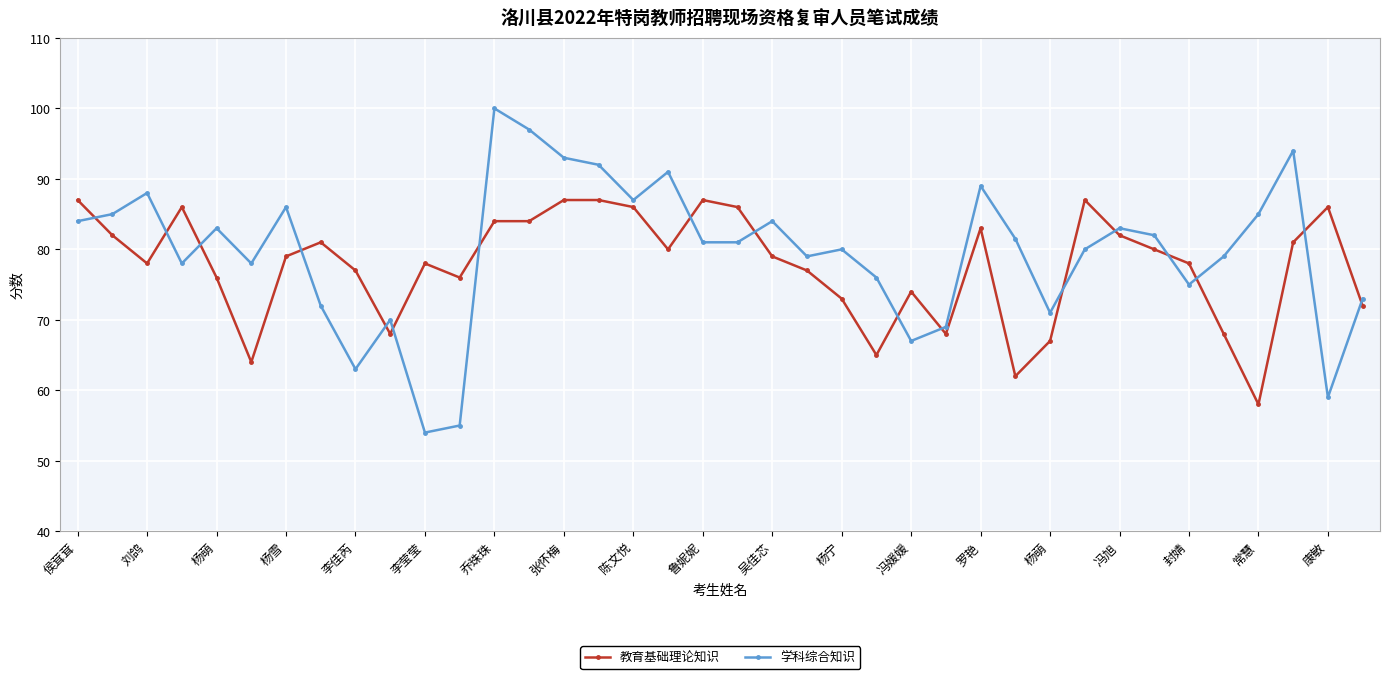

What are all the series names shown in the legend?

教育基础理论知识, 学科综合知识